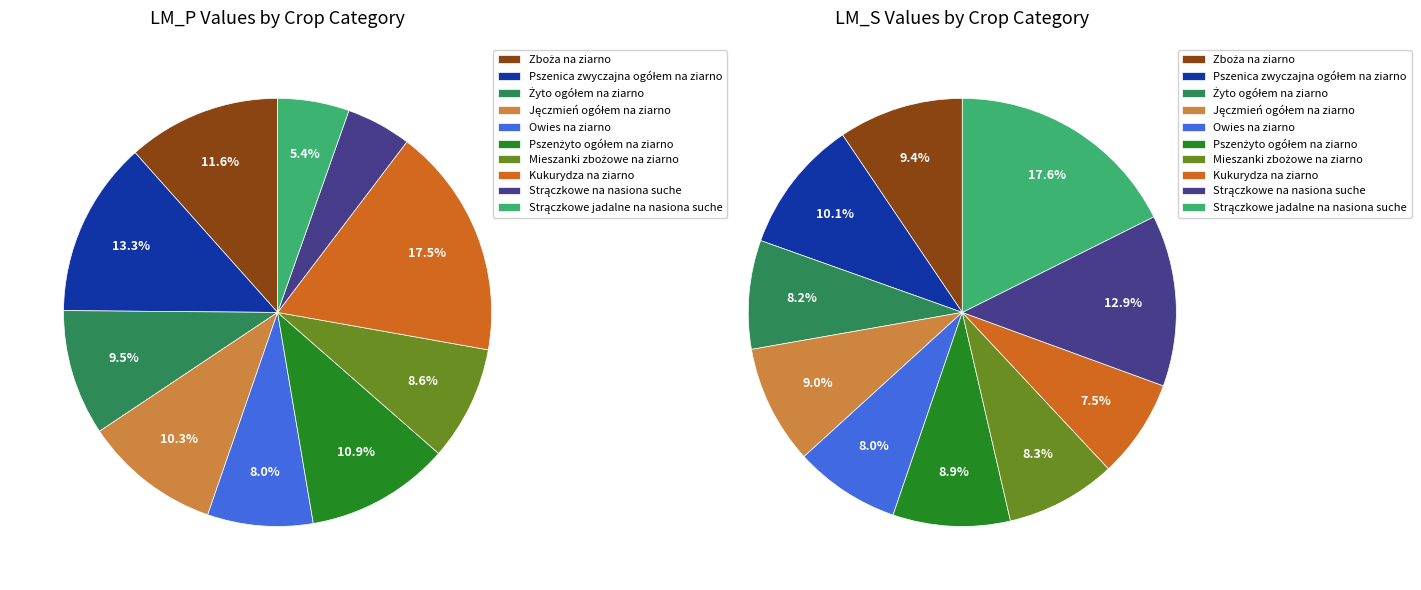

Is there any slice that represents more than half of the pie?

No